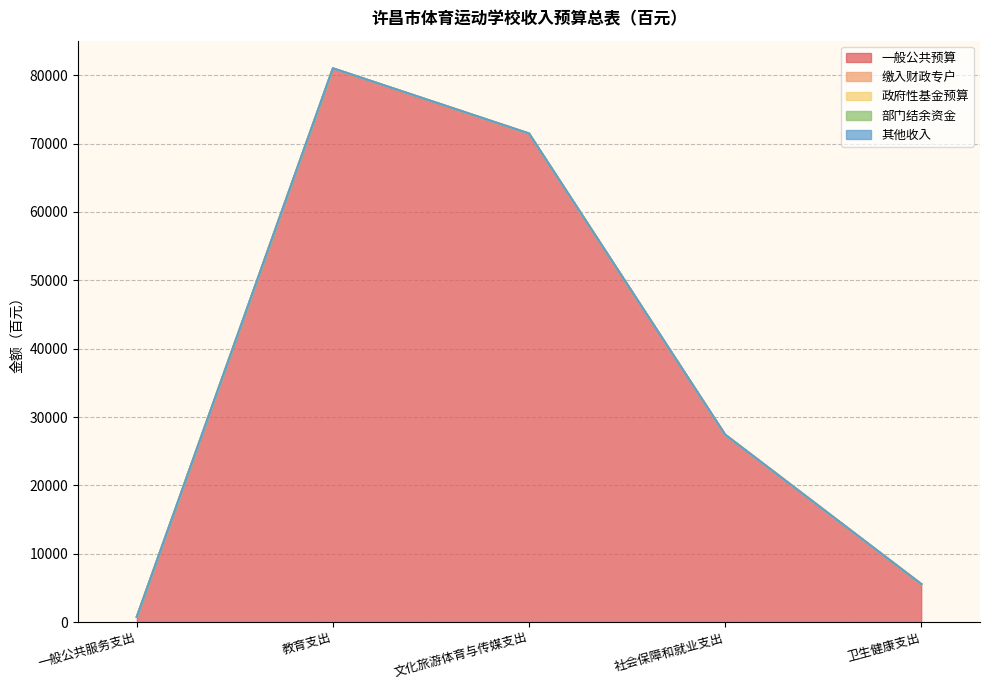

Reading left to right, extract all data points from this chart.

一般公共预算: 780	80991	71457	27420	5575
缴入财政专户: 0	0	0	0	0
政府性基金预算: 0	0	0	0	0
部门结余资金: 0	0	0	0	0
其他收入: 0	0	0	0	0